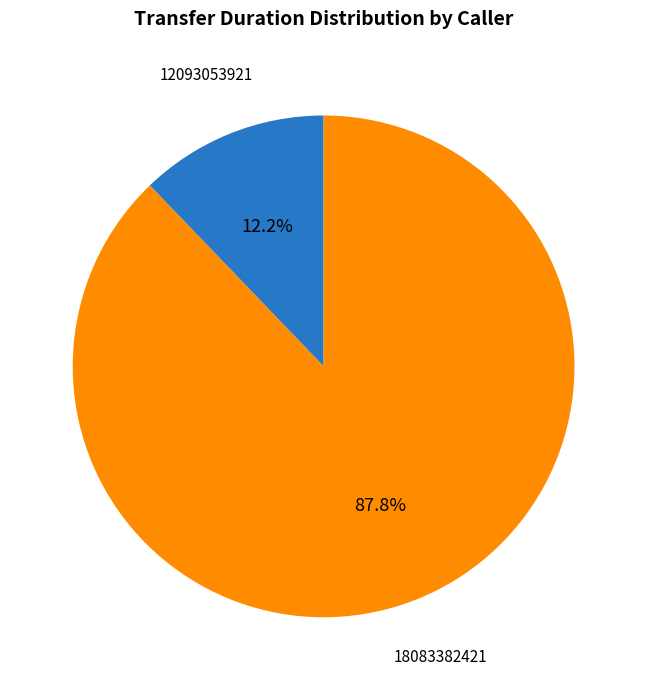

Does any single category account for the majority?

Yes